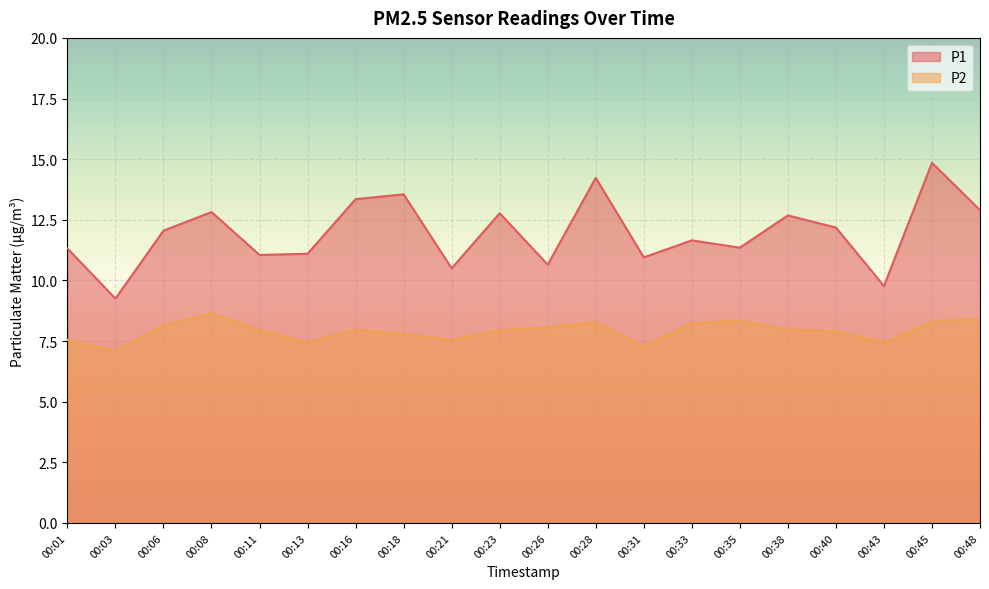

Which has a higher value, 00:38 or 00:45?

00:45